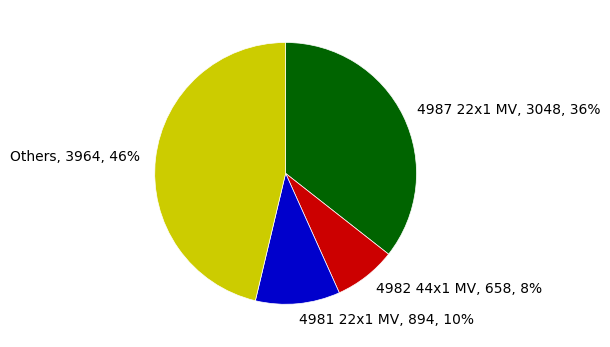

How many segments does this pie chart have?

4